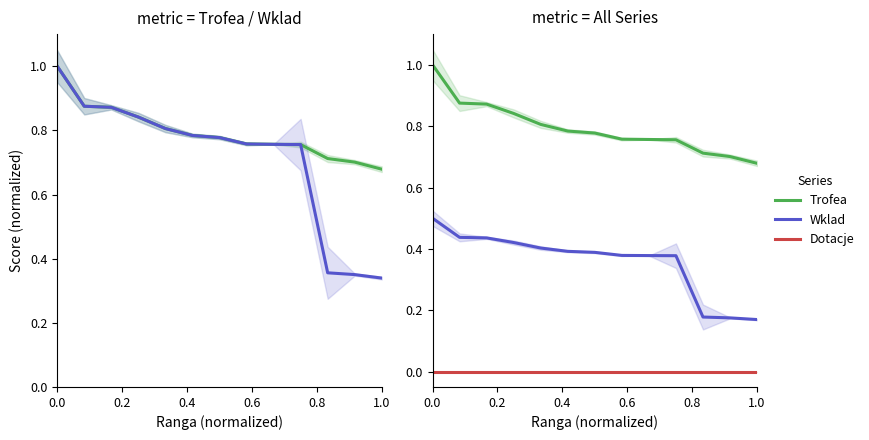

At which label is Trofea closest to 0?

1.0